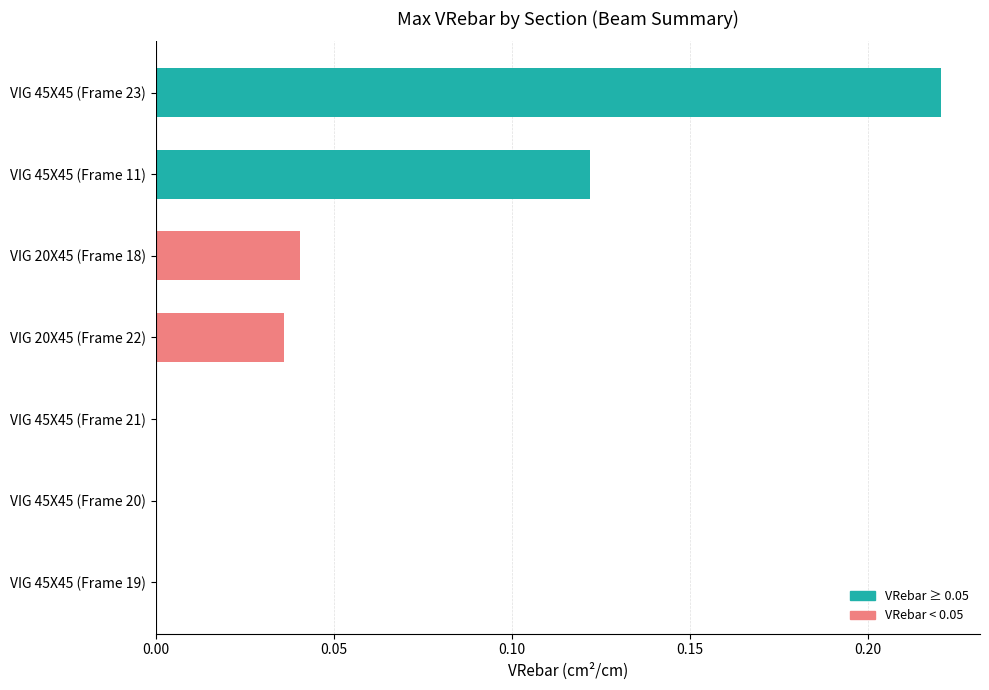

What is the change in value from VIG 20X45 (Frame 18) to VIG 45X45 (Frame 11)?

+0.1